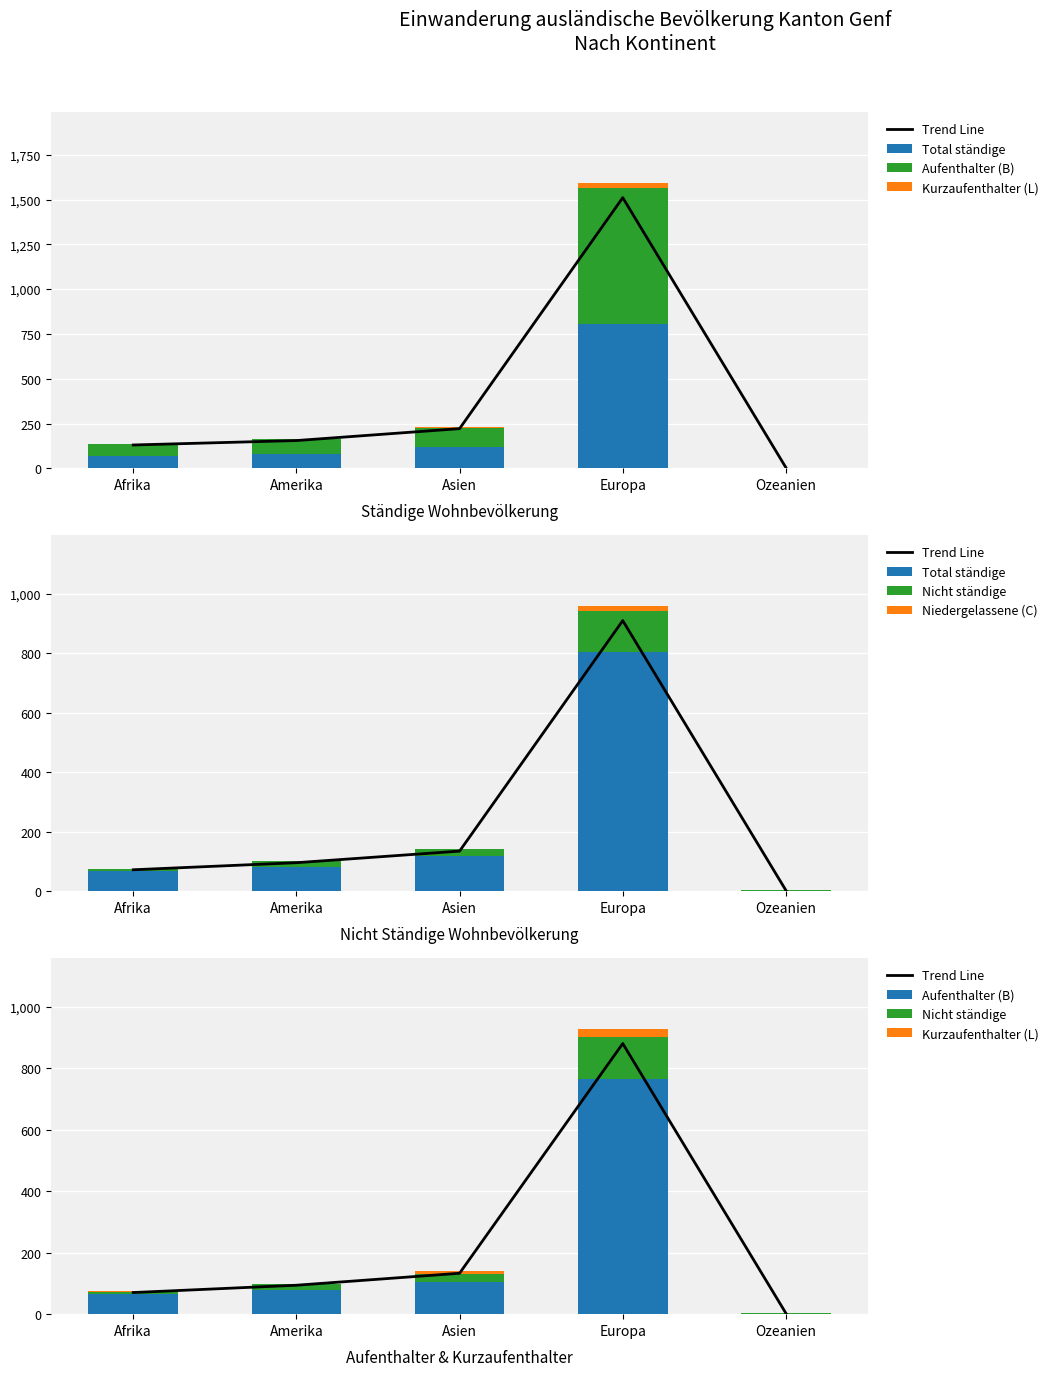

At which label does Total ständige reach its minimum?

Ozeanien